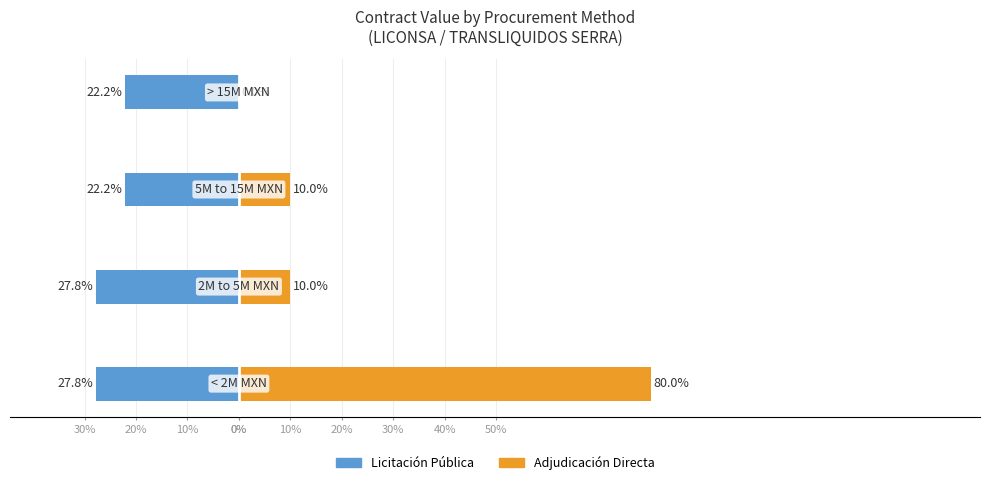

Reading left to right, extract all data points from this chart.

Licitación Pública: -27.8	-27.8	-22.2	-22.2
Adjudicación Directa: 80.0	10.0	10.0	0.0